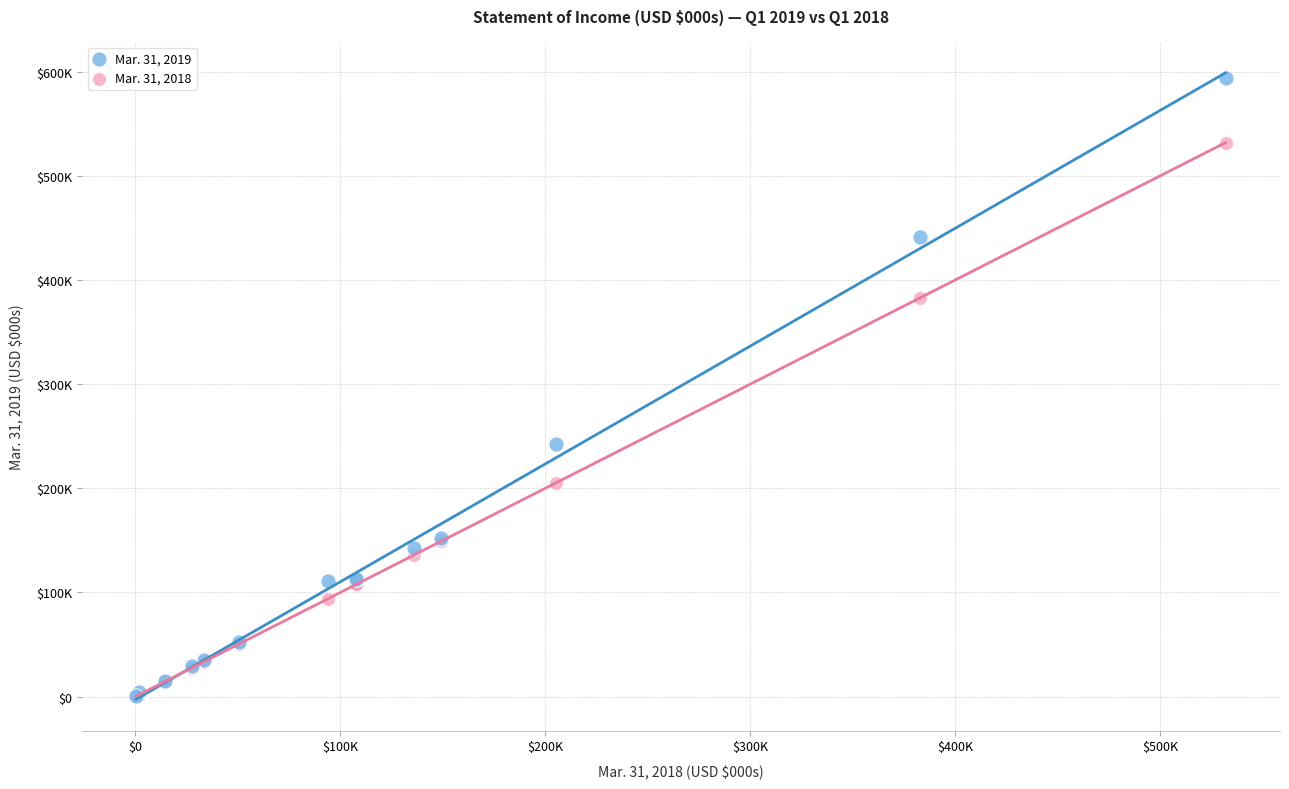

What are all the series names shown in the legend?

Mar. 31, 2019, Mar. 31, 2018